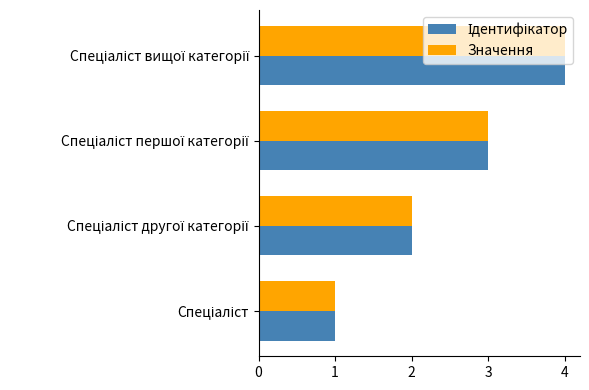

What is the sum of all Значення values?

10